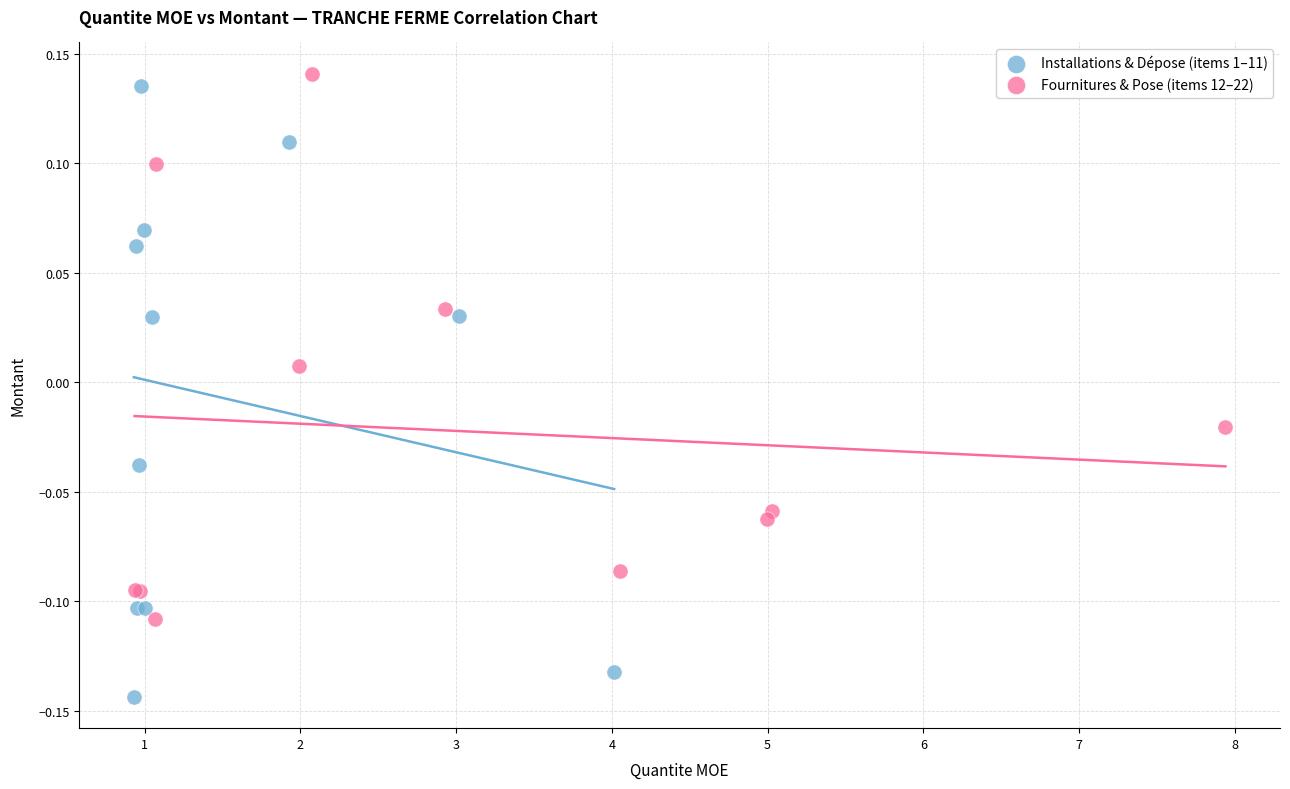

Which series contains the lowest Y value?

Installations & Dépose (items 1–11)